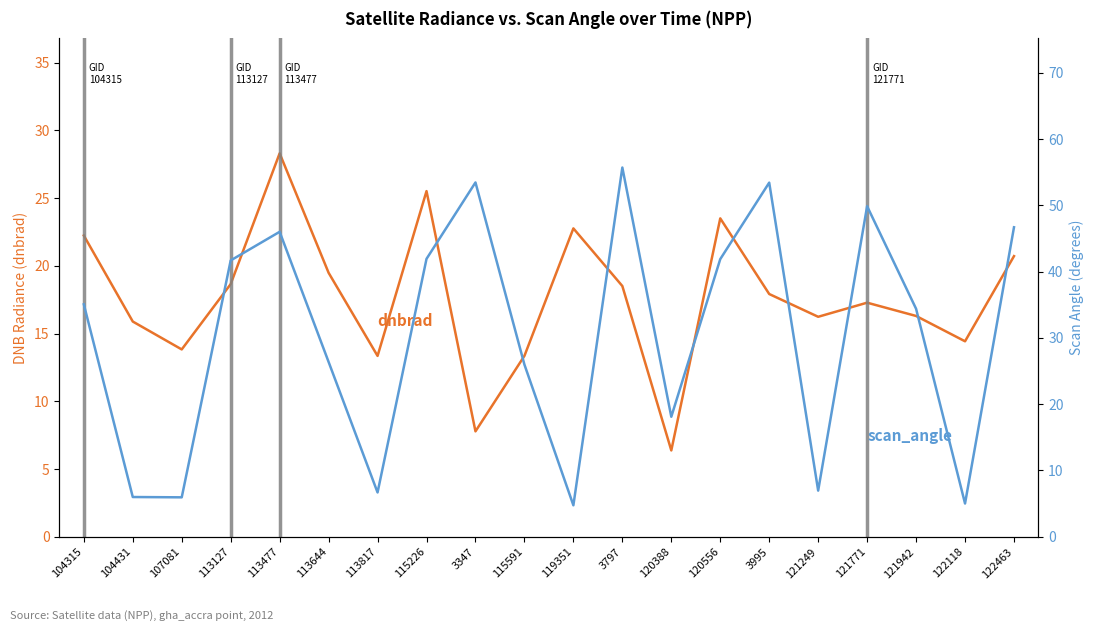

Rank the series by their maximum value, from lowest to highest.

dnbrad, scan_angle